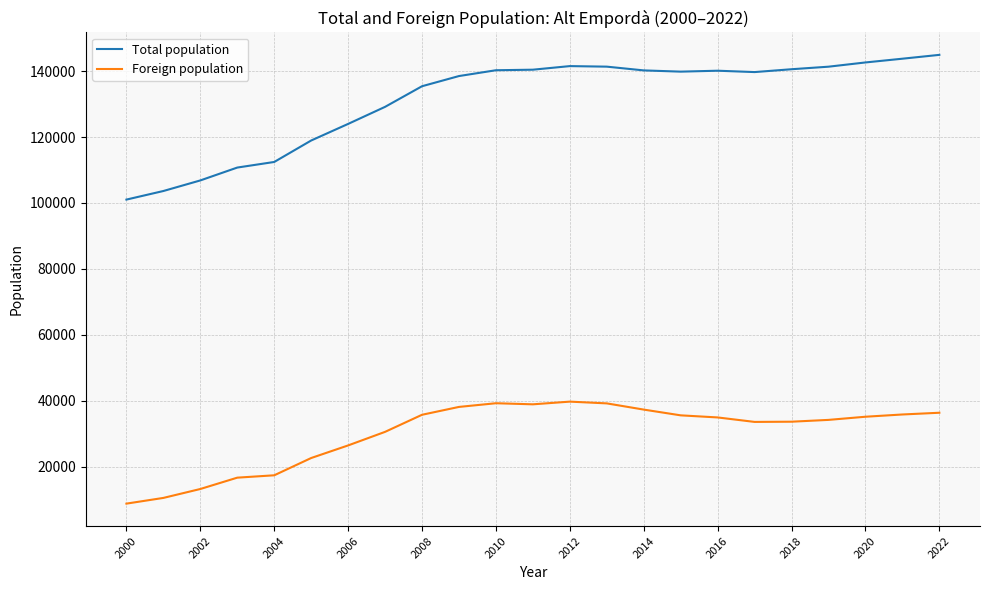

List the series in order of their overall mean, lowest first.

Foreign population, Total population